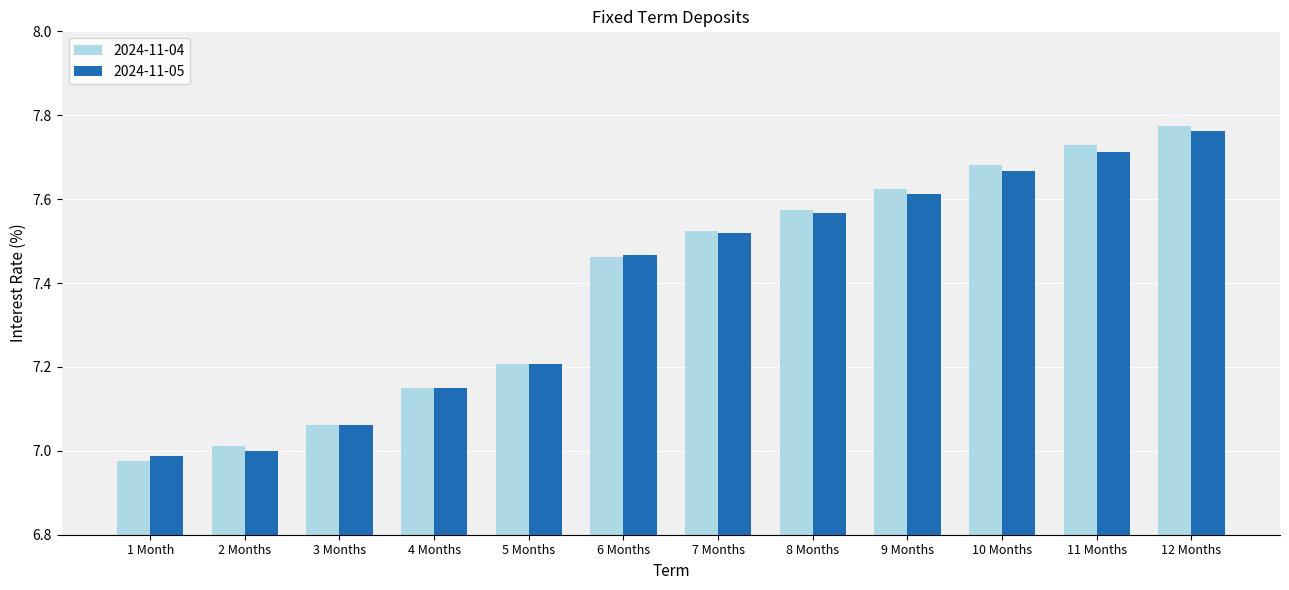

What is the total value across all series at 4 Months?

14.3